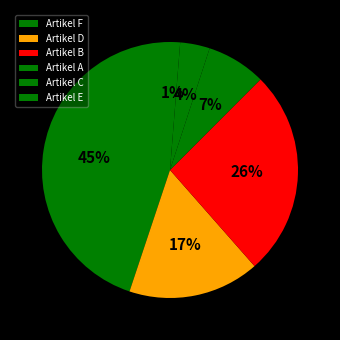

What is the total percentage of Artikel E and Artikel A?

9.6%